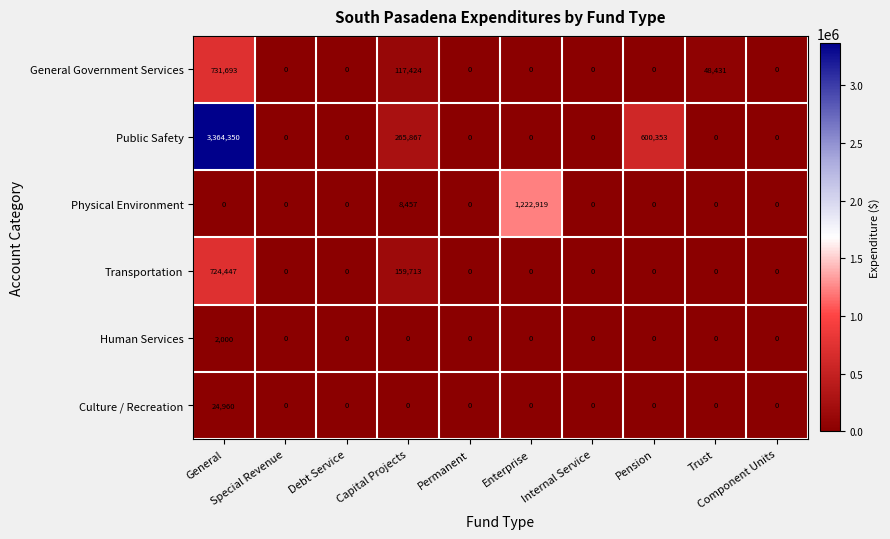

What is the sum of all Transportation values?

884160